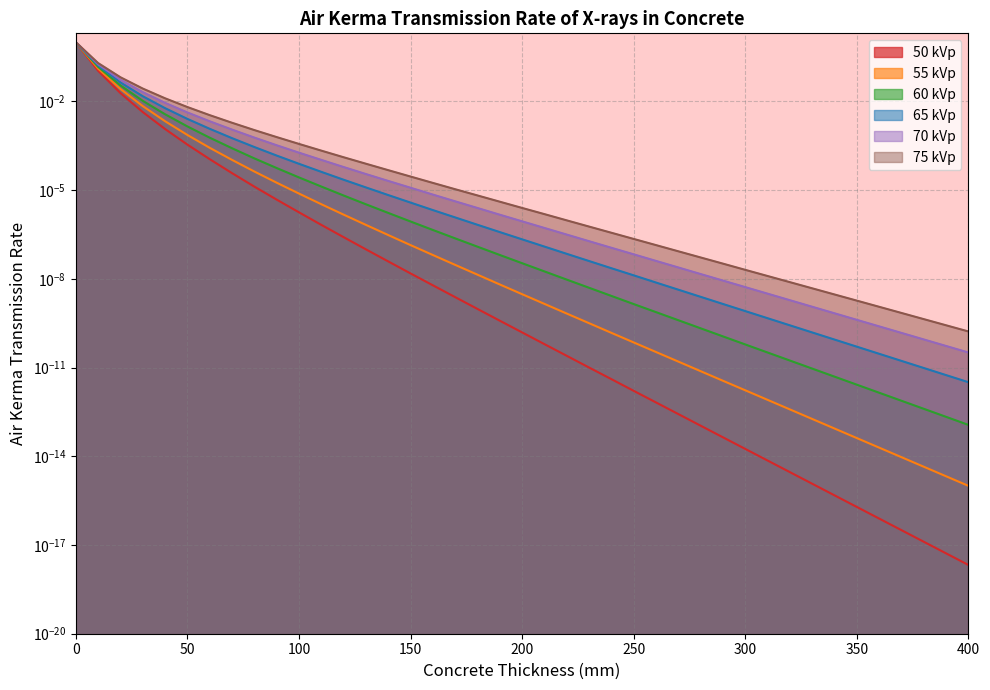

Reading right to left, extract all data points from this chart.

50 kVp: 0.0	0.0	0.0	0.0	0.0	0.0	0.0	0.0	0.0	0.0	0.0	0.0	0.0	0.0	0.0	0.0	0.0	0.0	0.0	0.0	0.0	0.0	0.0	0.0	0.0	0.0	0.0	0.0	0.0	0.0	0.0	0.1	1.0
55 kVp: 0.0	0.0	0.0	0.0	0.0	0.0	0.0	0.0	0.0	0.0	0.0	0.0	0.0	0.0	0.0	0.0	0.0	0.0	0.0	0.0	0.0	0.0	0.0	0.0	0.0	0.0	0.0	0.0	0.0	0.0	0.0	0.1	1.0
60 kVp: 0.0	0.0	0.0	0.0	0.0	0.0	0.0	0.0	0.0	0.0	0.0	0.0	0.0	0.0	0.0	0.0	0.0	0.0	0.0	0.0	0.0	0.0	0.0	0.0	0.0	0.0	0.0	0.0	0.0	0.0	0.0	0.1	1.0
65 kVp: 0.0	0.0	0.0	0.0	0.0	0.0	0.0	0.0	0.0	0.0	0.0	0.0	0.0	0.0	0.0	0.0	0.0	0.0	0.0	0.0	0.0	0.0	0.0	0.0	0.0	0.0	0.0	0.0	0.0	0.0	0.0	0.2	1.0
70 kVp: 0.0	0.0	0.0	0.0	0.0	0.0	0.0	0.0	0.0	0.0	0.0	0.0	0.0	0.0	0.0	0.0	0.0	0.0	0.0	0.0	0.0	0.0	0.0	0.0	0.0	0.0	0.0	0.0	0.0	0.0	0.1	0.2	1.0
75 kVp: 0.0	0.0	0.0	0.0	0.0	0.0	0.0	0.0	0.0	0.0	0.0	0.0	0.0	0.0	0.0	0.0	0.0	0.0	0.0	0.0	0.0	0.0	0.0	0.0	0.0	0.0	0.0	0.0	0.0	0.0	0.1	0.2	1.0